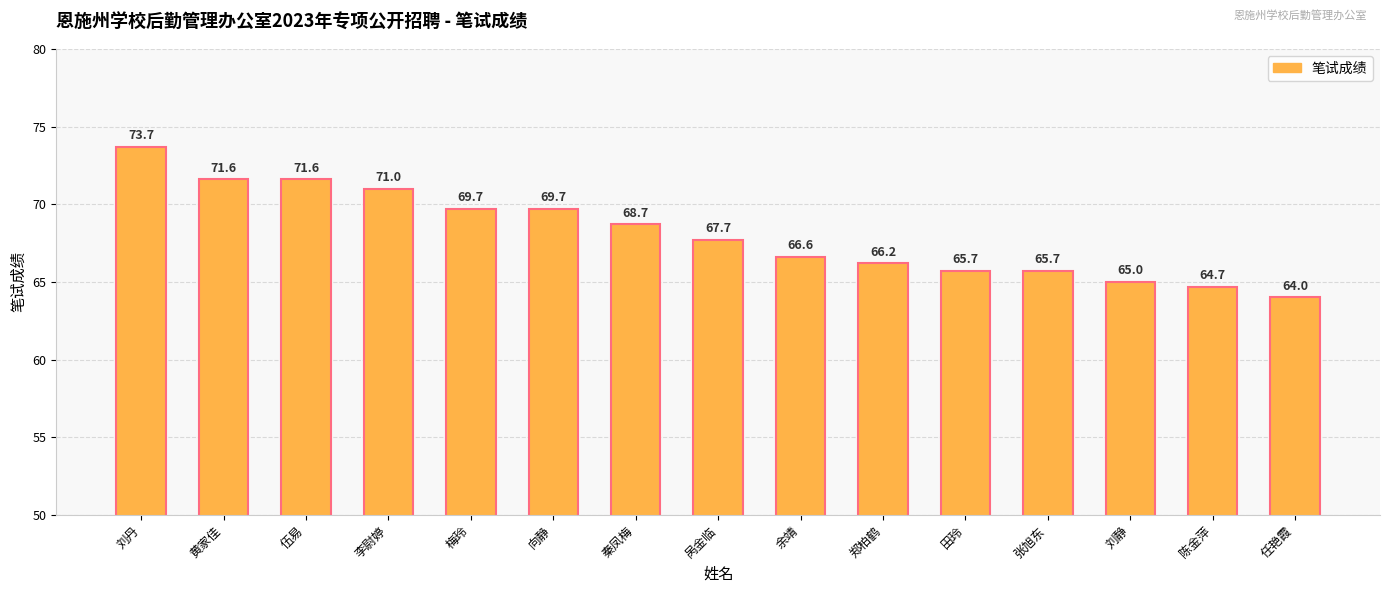

Is it true that the value at 田玲 is 65.7?

True